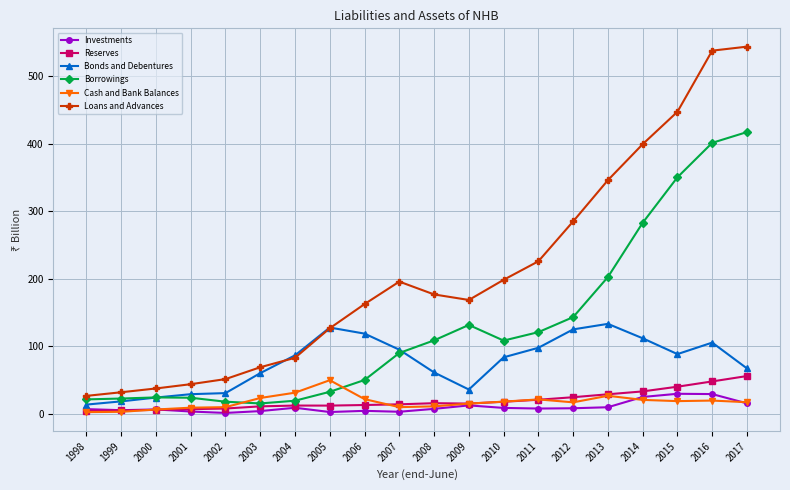

True or false: Cash and Bank Balances has more than 0 points higher than both neighbors.

True